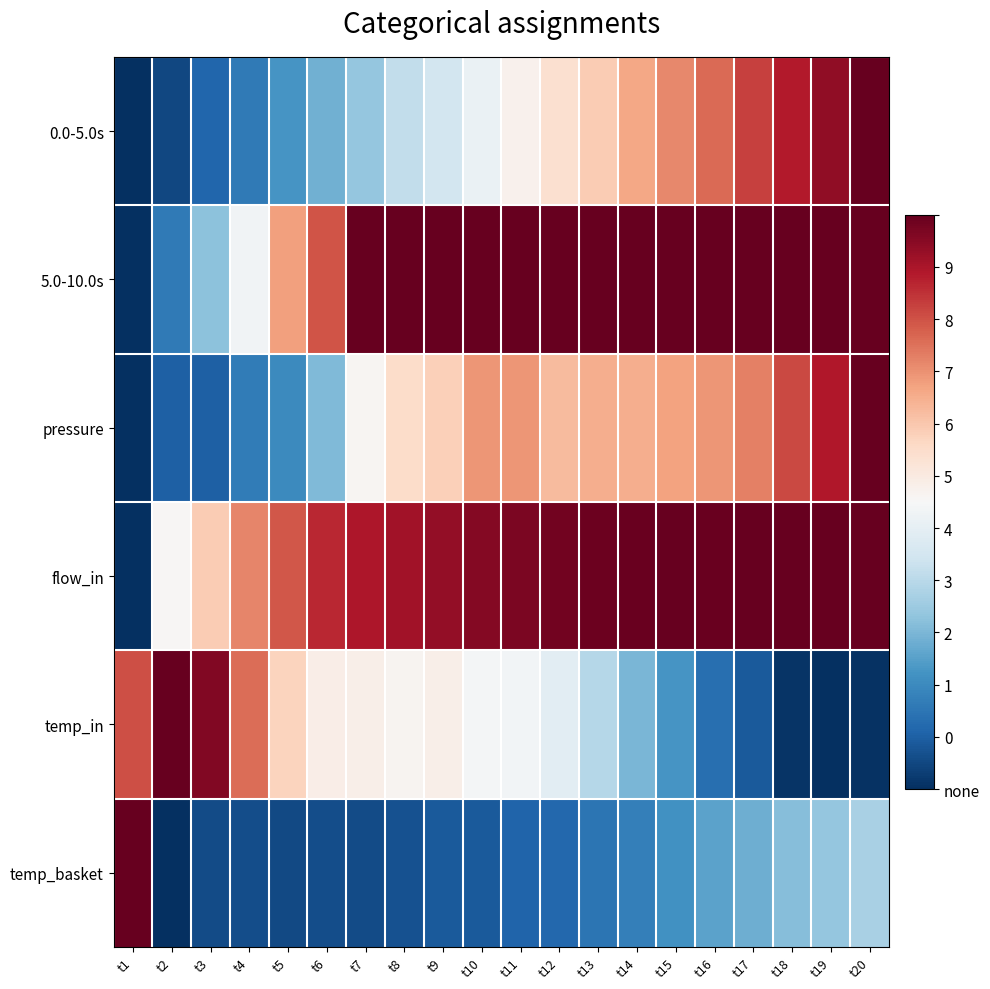

Which series has the largest total across all categories?

flow_in